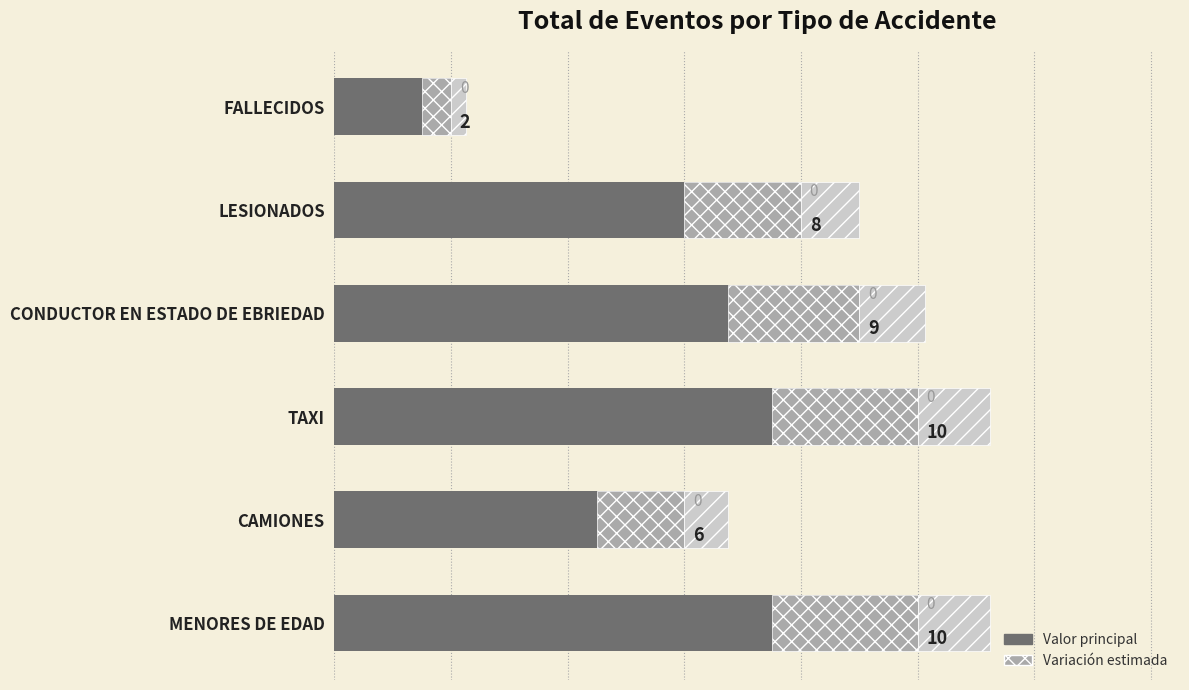

Is it true that the value at LESIONADOS is 13?

False